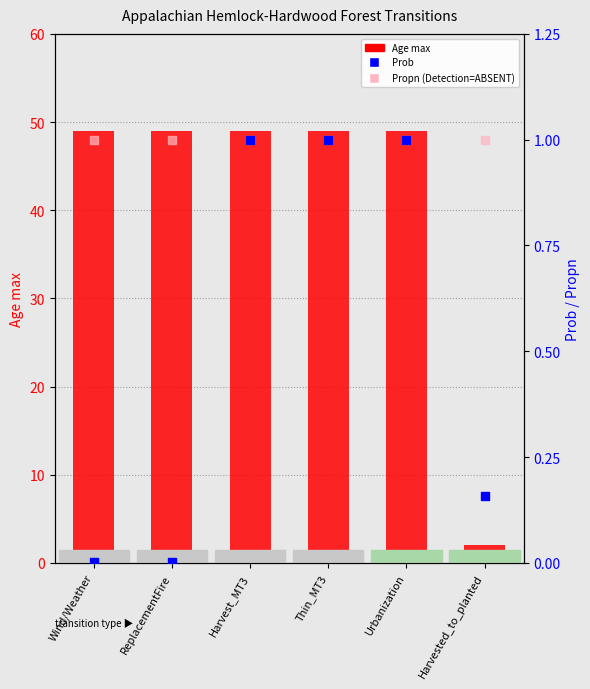

Is the value of Prob at Urbanization greater than the value of Propn (Detection=ABSENT) at Thin_MT3?

No